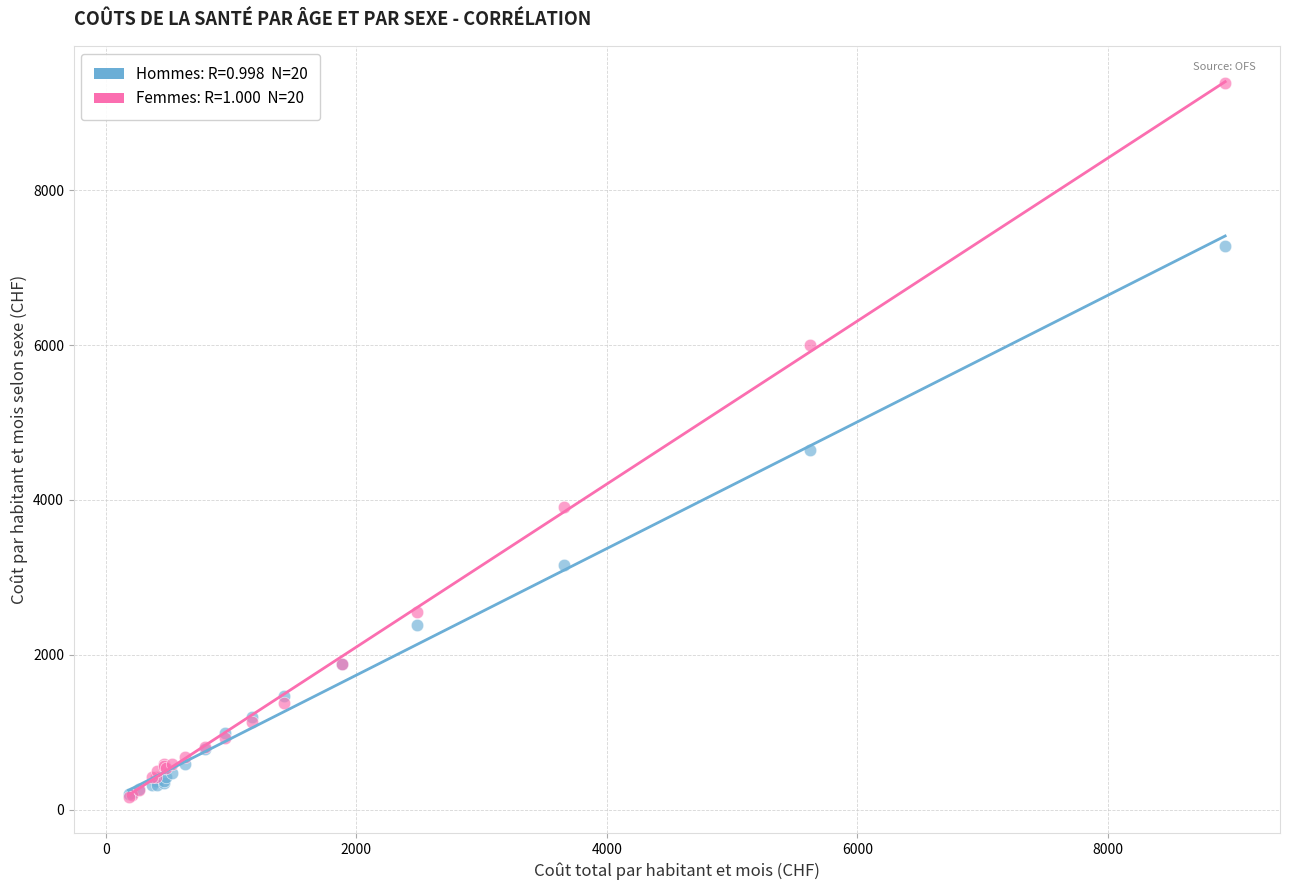

Across all series, what Y value is closest to 4768?

4642.5